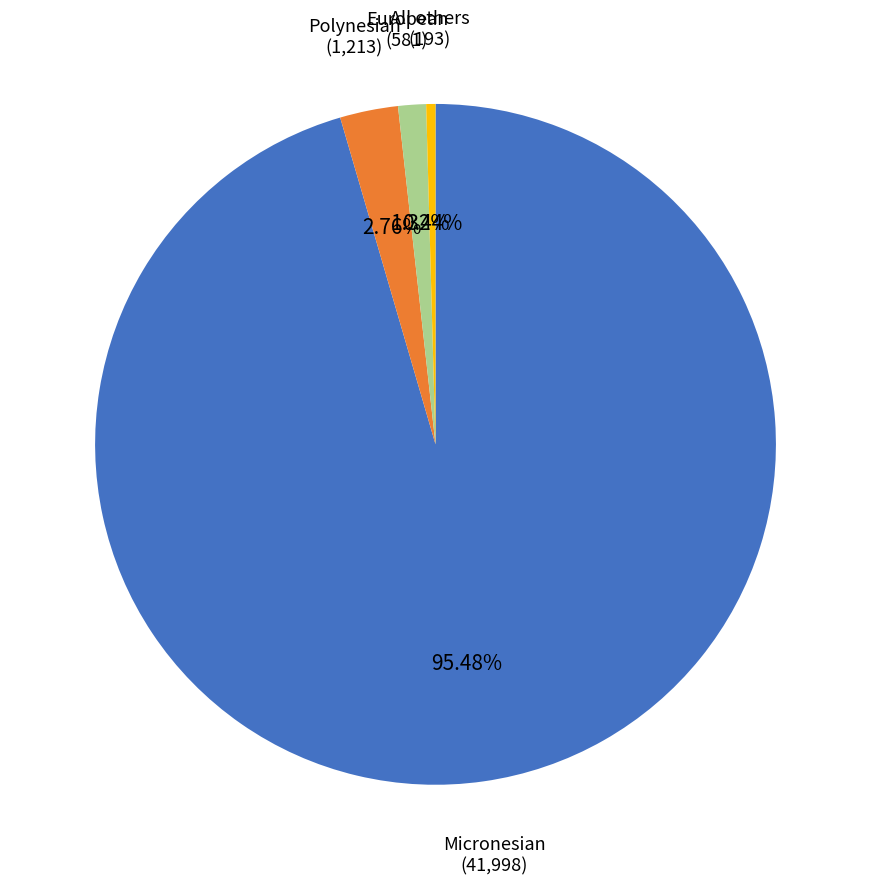

Is there a majority slice in this chart?

Yes